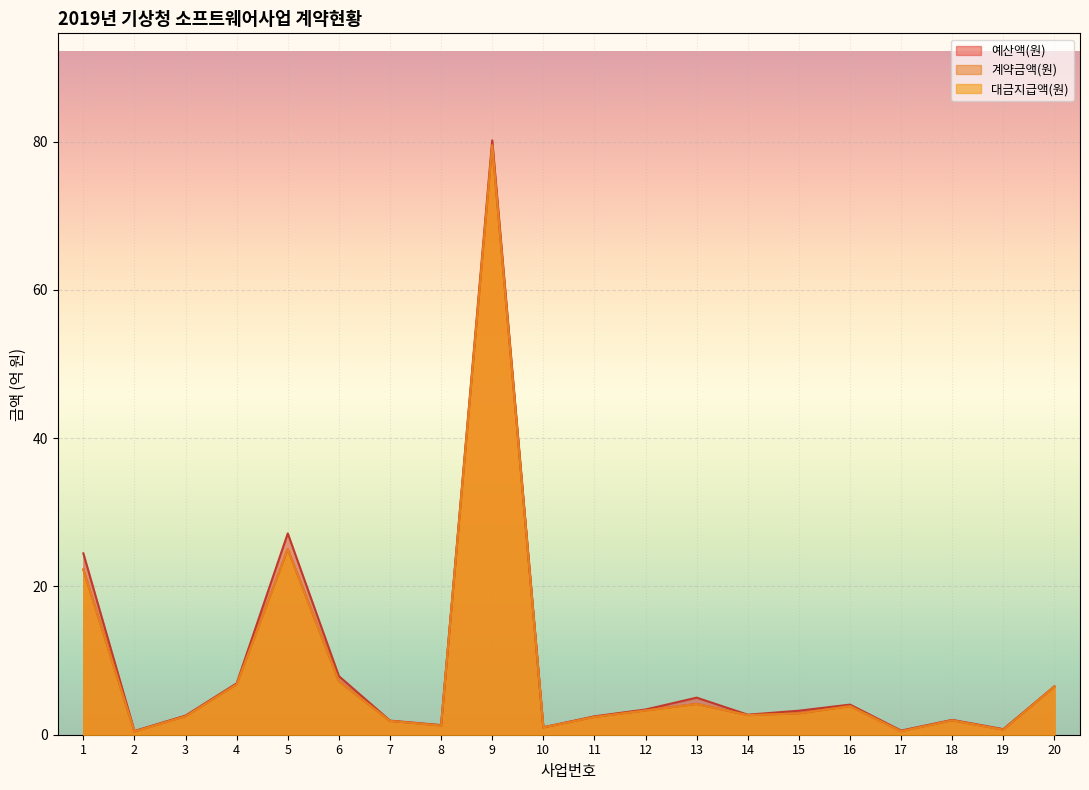

List the series in order of their peak value, lowest first.

대금지급액(원), 계약금액(원), 예산액(원)